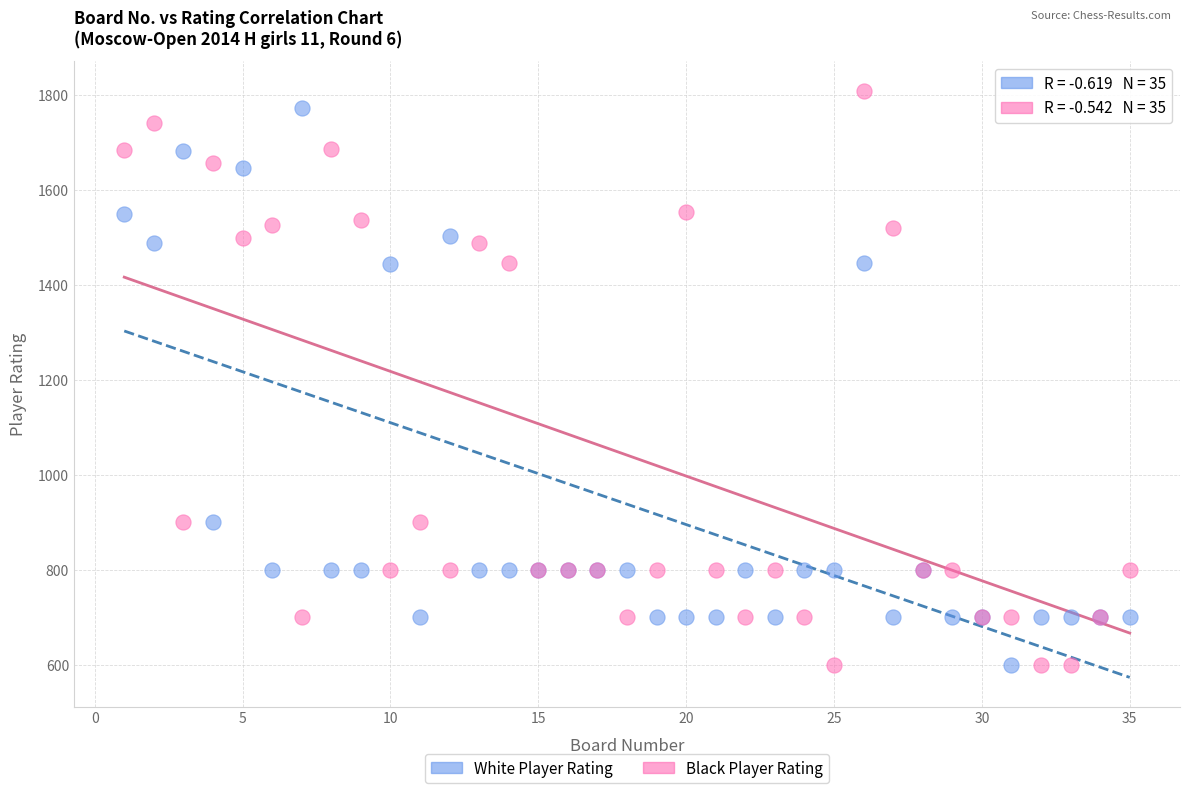

What is the X range (max minus min) for the scatter plot?

34